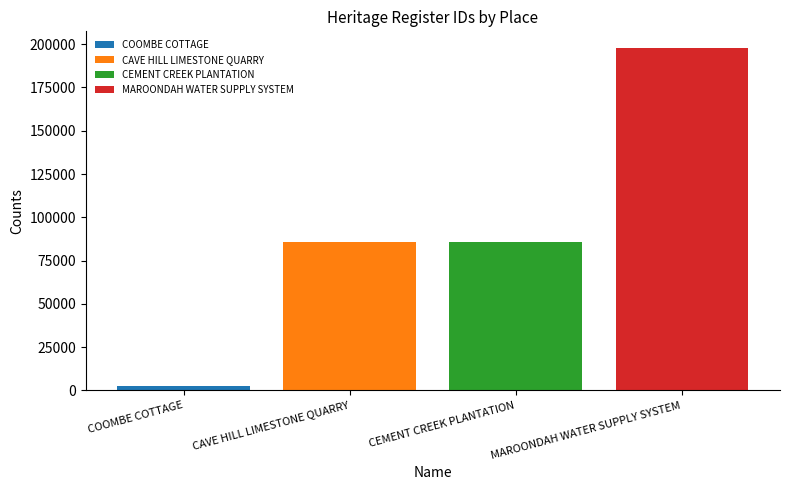

What is the maximum value for CEMENT CREEK PLANTATION?

85448